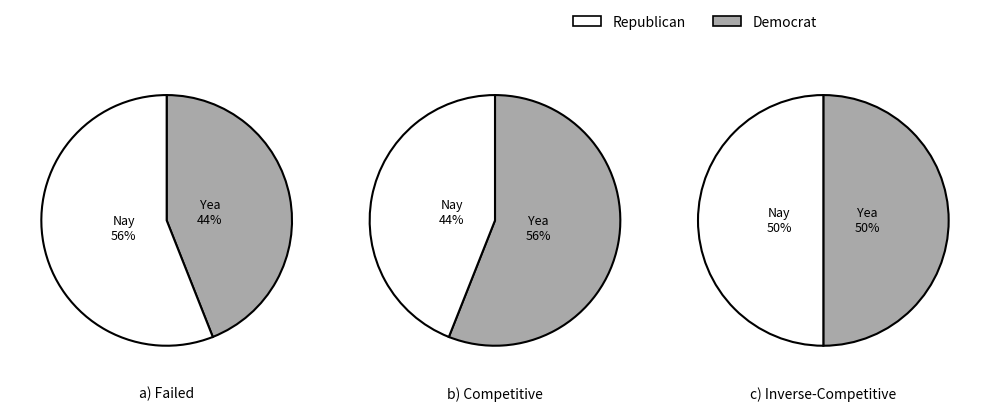

Is it true that pct65 is 19% of the pie?

False